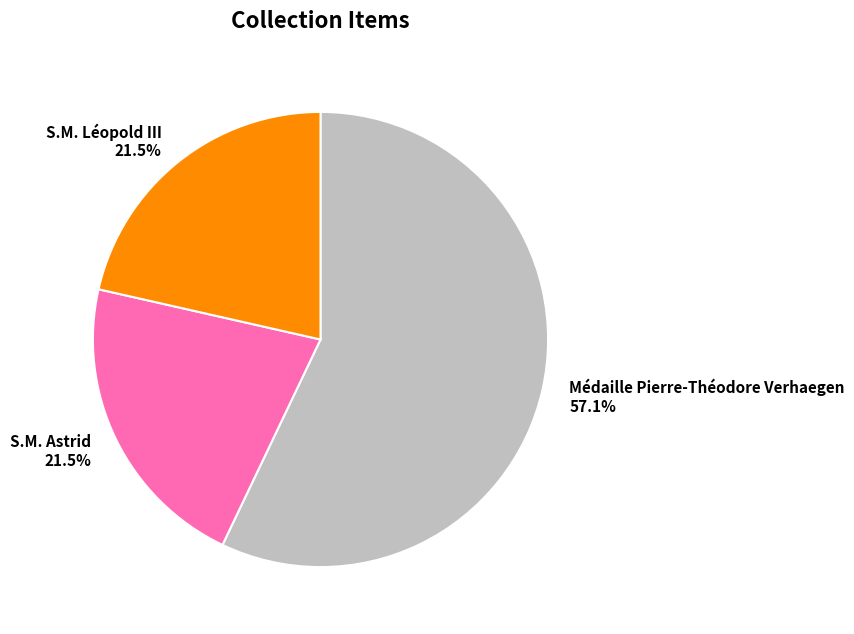

How much of the chart is everything except S.M. Astrid?

78.5%